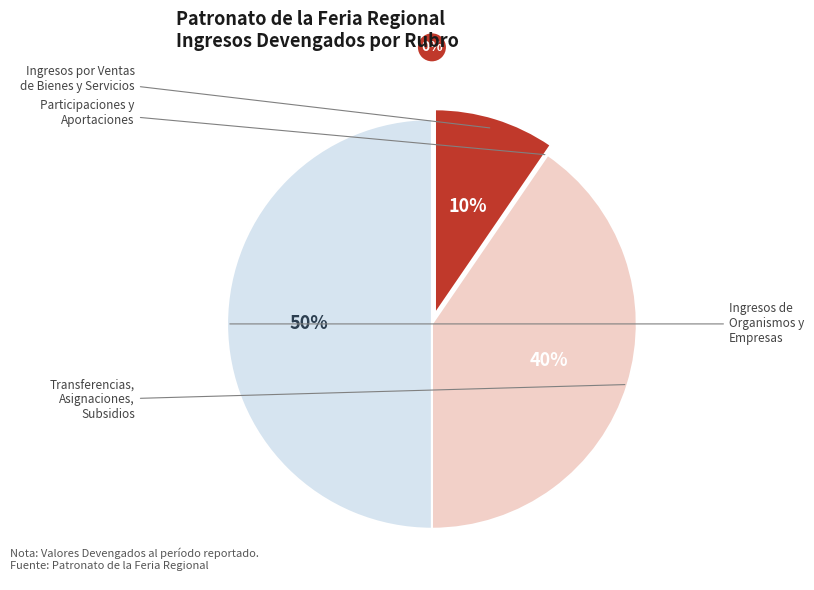

Is it true that Participaciones y Aportaciones is 0% of the pie?

True